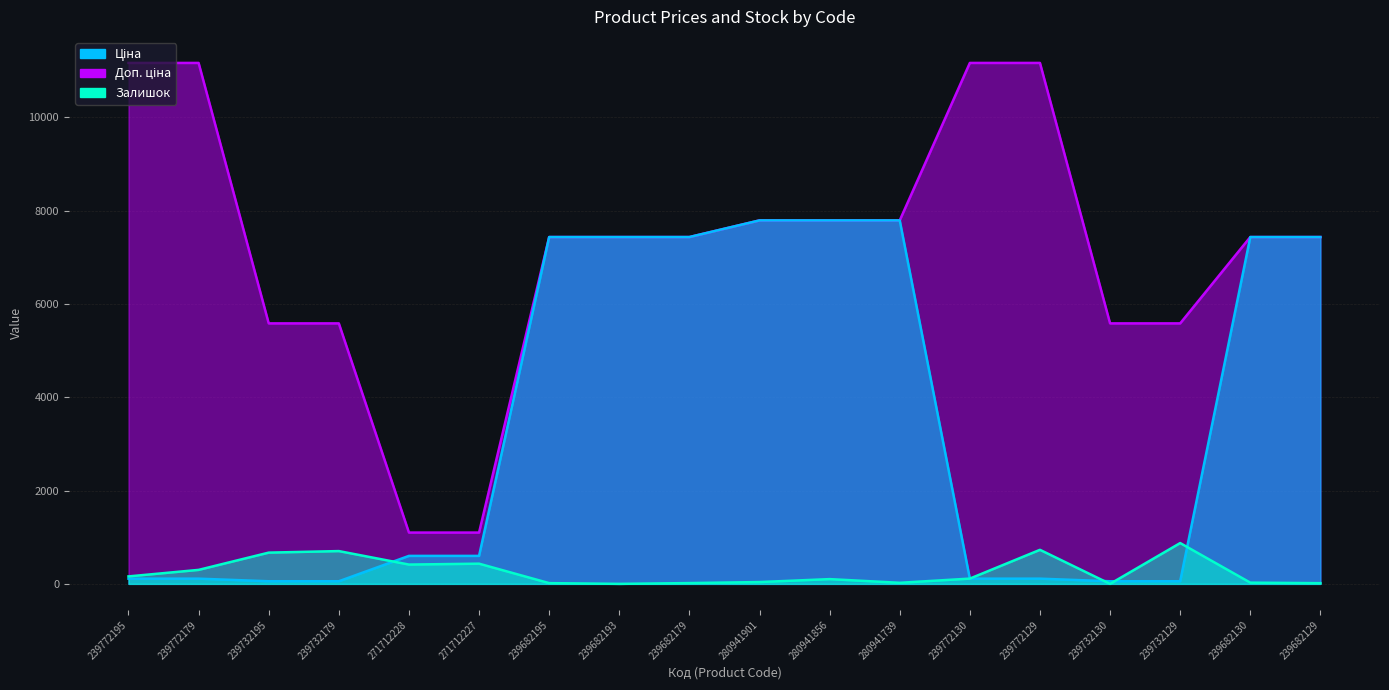

What is the label of the 10th point from the right?

239682179